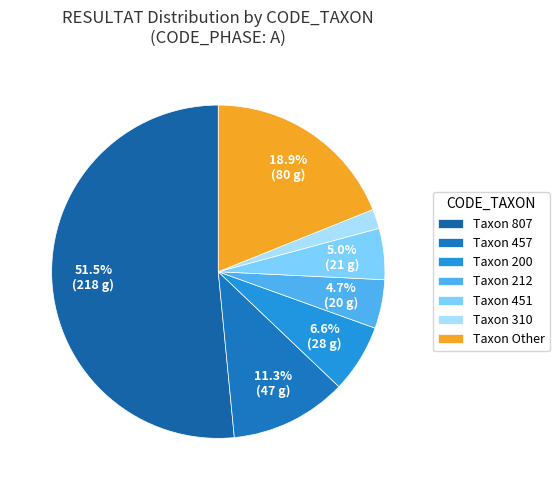

How many slices are in this pie chart?

7